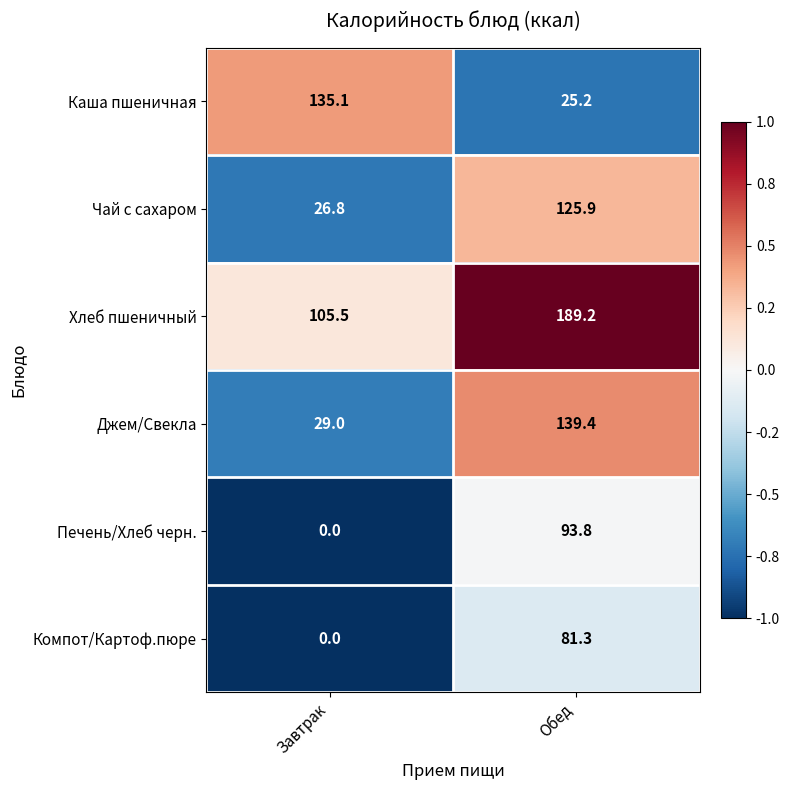

Where does the Джем/Свекла series first go above 139?

Обед